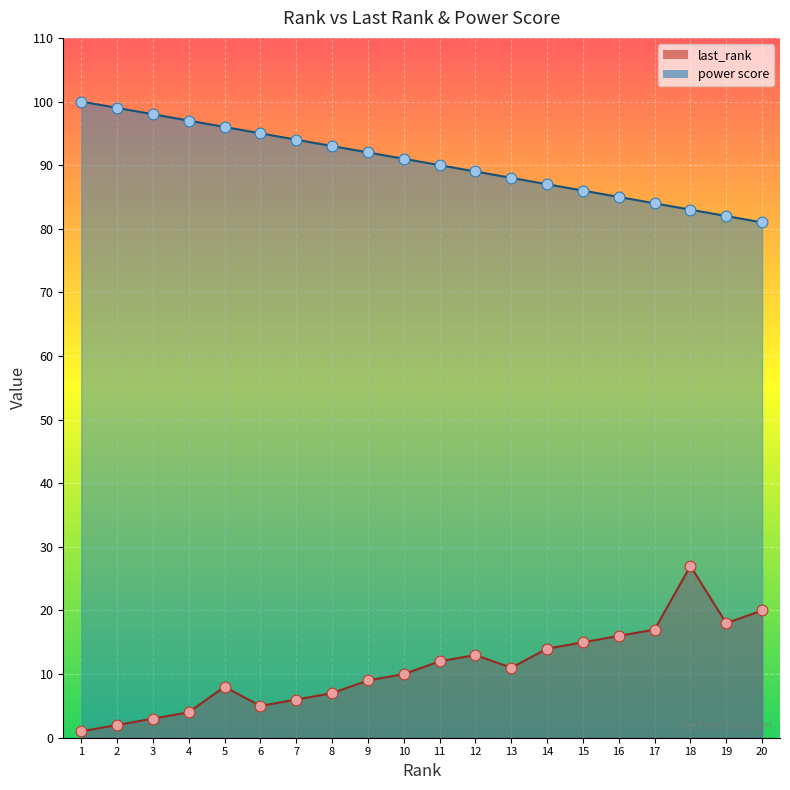

What are all the series names shown in the legend?

last_rank, power score